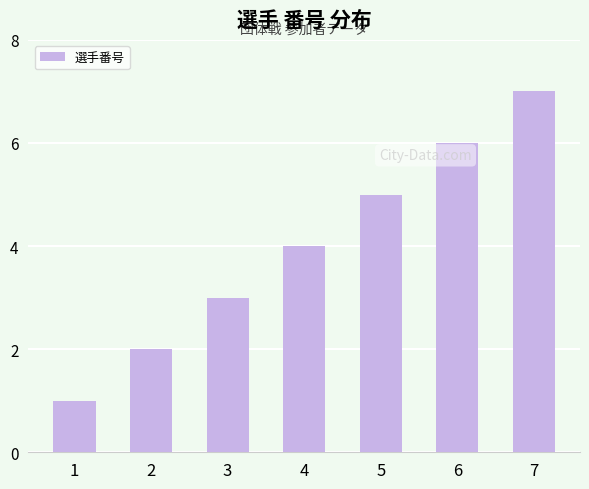

Count the values in the range 2 to 6.

5